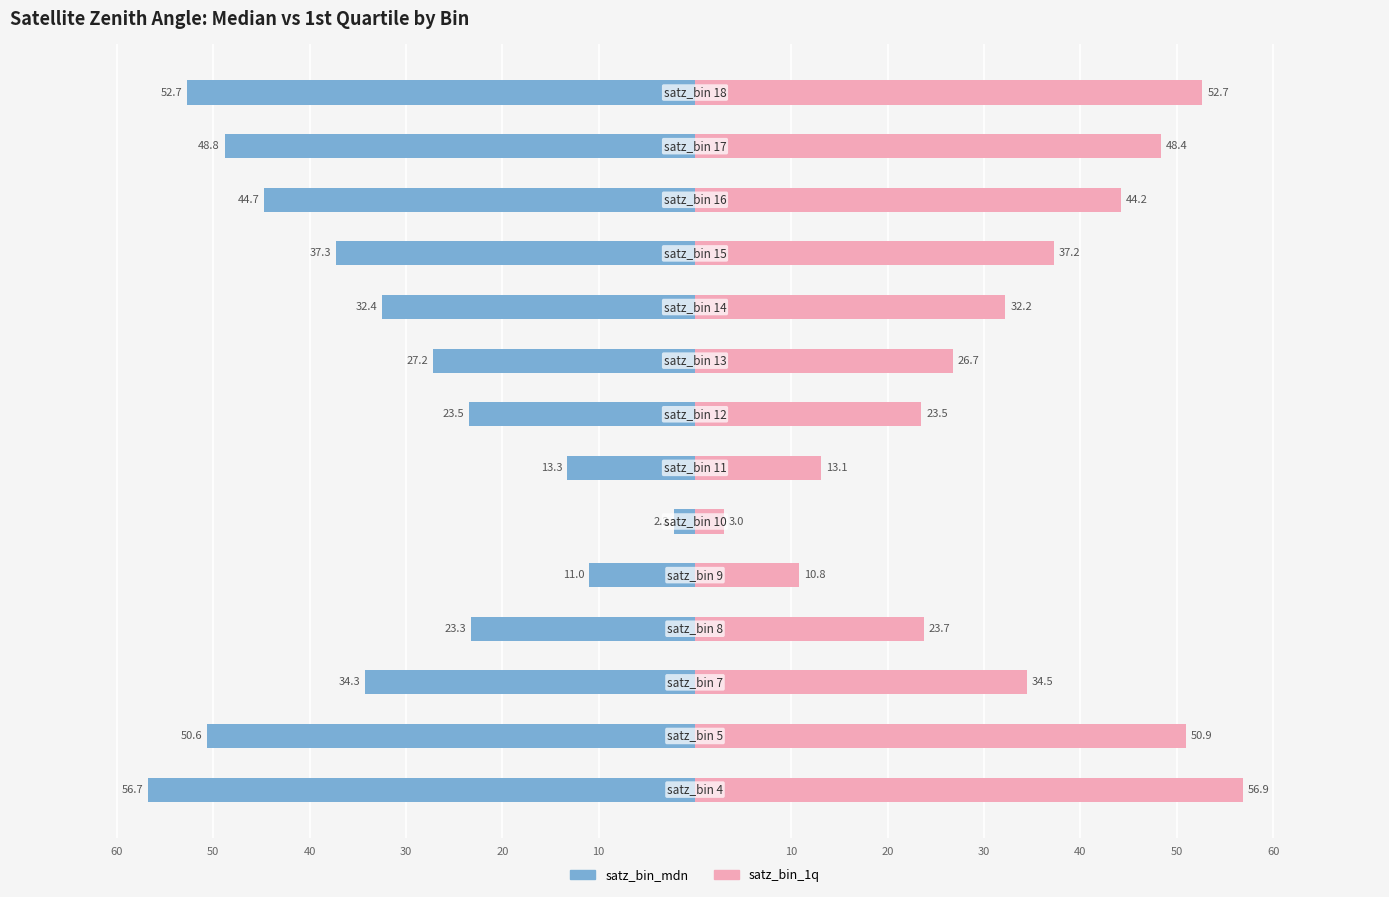

How many bars are there in total?

28